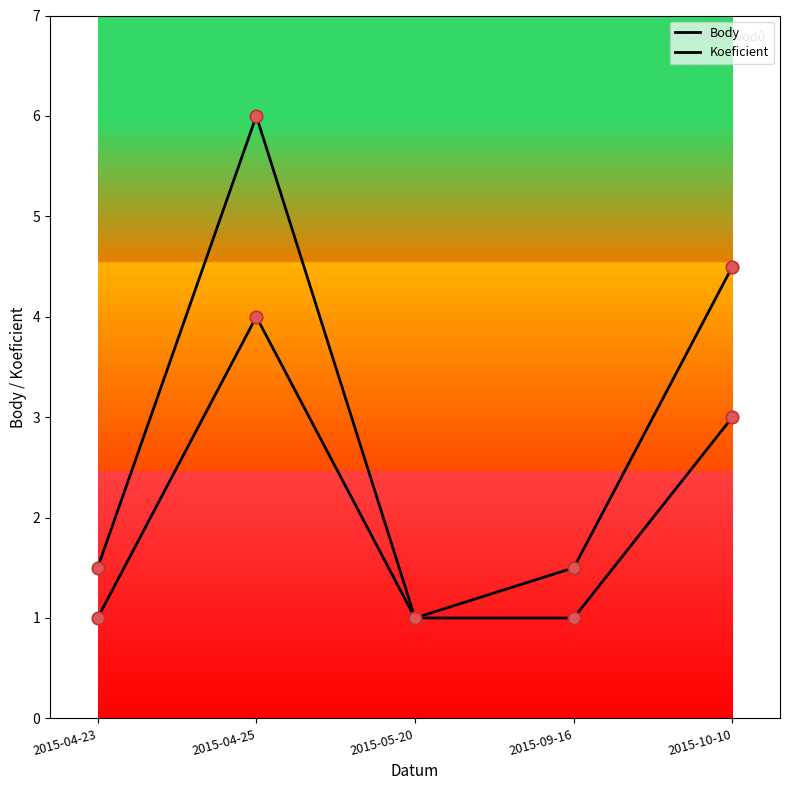

What is the total value across all series at 2015-10-10?

7.5